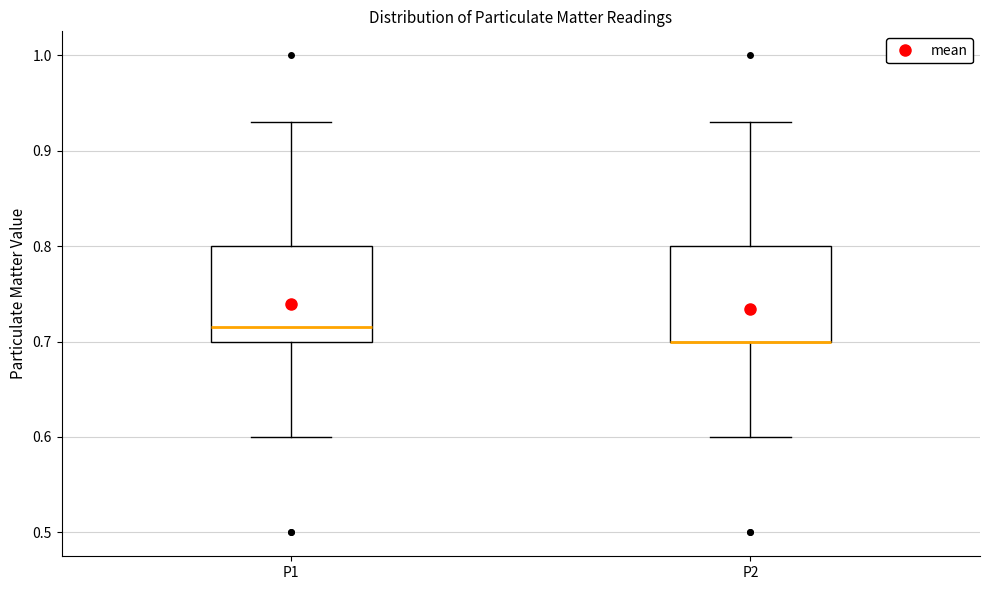

Reading left to right, transcribe this box plot: for each box, give where its median line is, the range the box spans, and where its two whiskers end, as read against the y-axis. The values are not printed on the chart, so give them approximately, as read against the axis.

P1: median 0.72, box 0.70 to 0.80, whiskers 0.60 to 0.93
P2: median 0.70 (drawn on the box's lower edge), box 0.70 to 0.80, whiskers 0.60 to 0.93